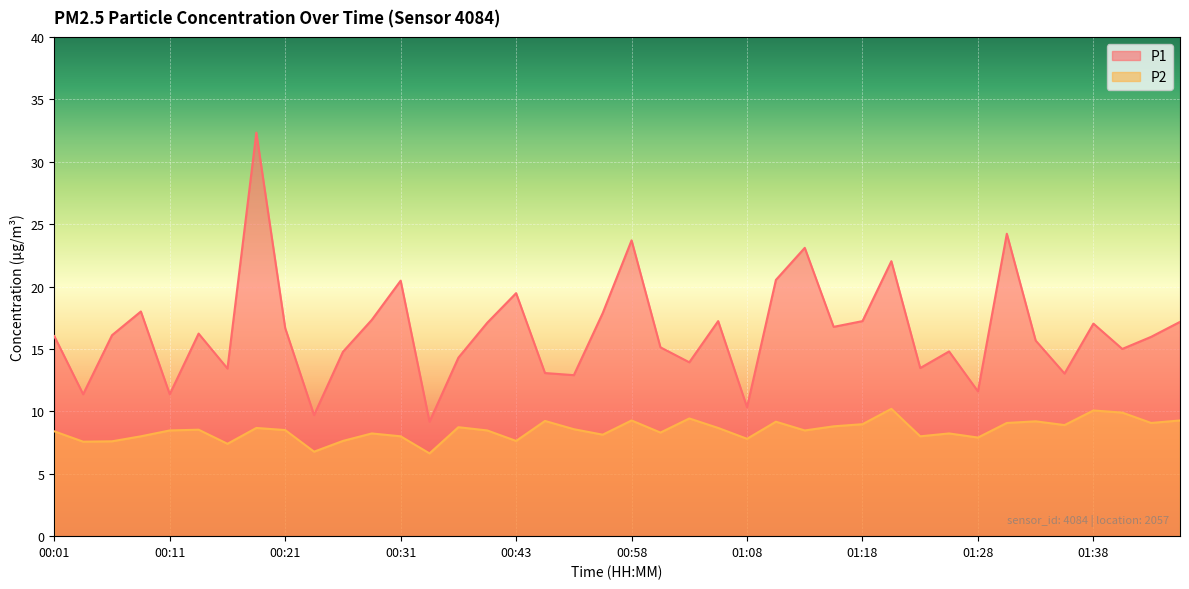

Which series has the largest range (max minus min)?

P1